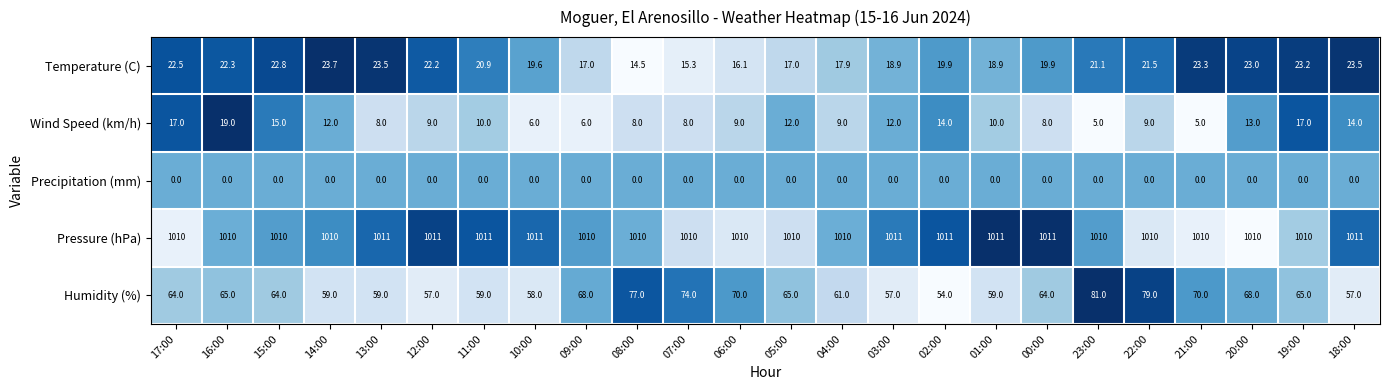

What is the greatest value displayed?

1011.0